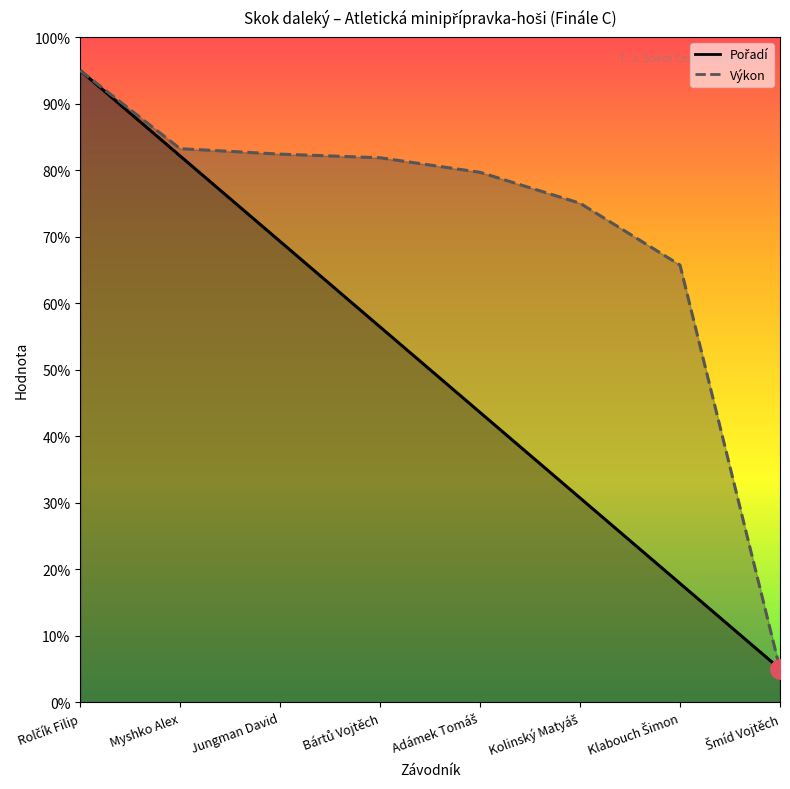

Rank the series by their average value, from lowest to highest.

Pořadí, Výkon